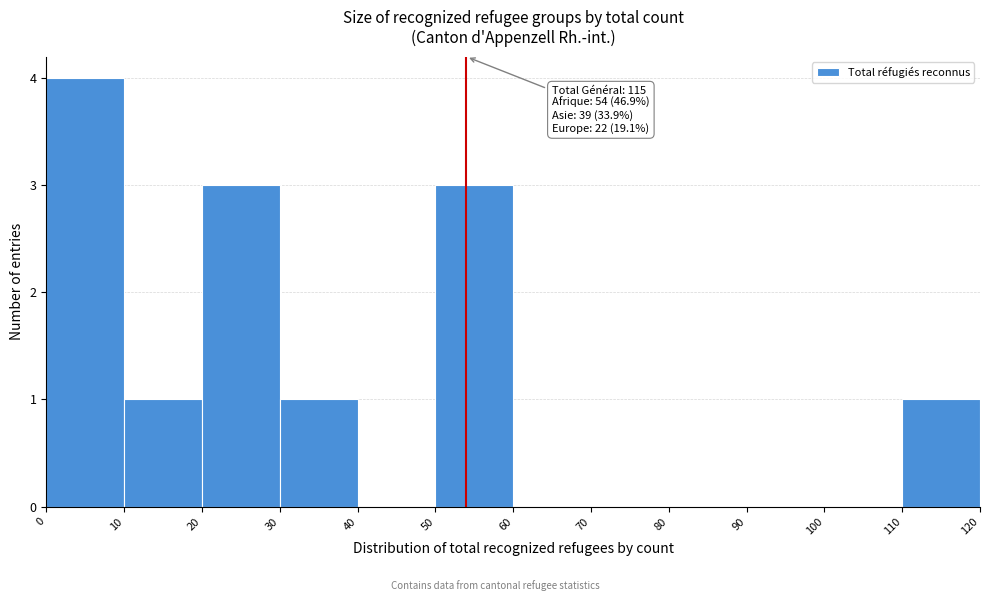

Which range on the x-axis has the tallest bar?

0 to 10